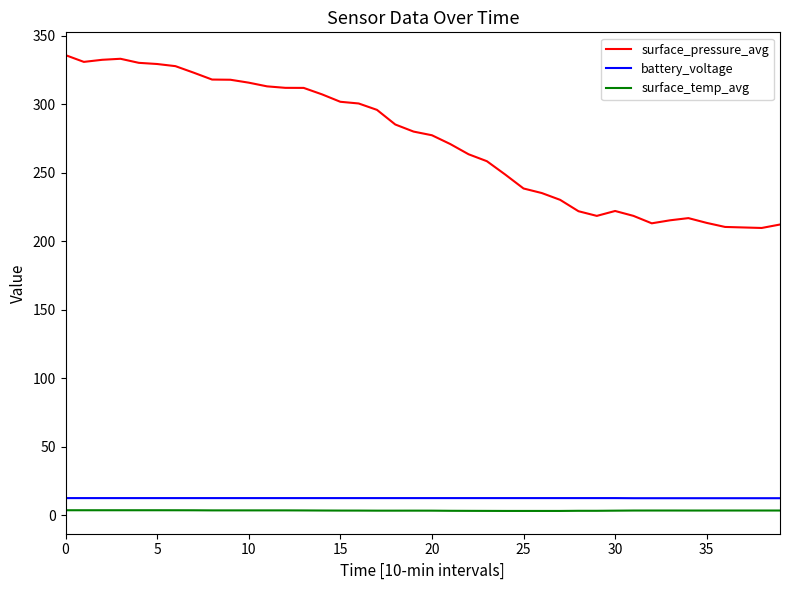

Which series has the largest range (max minus min)?

surface_pressure_avg